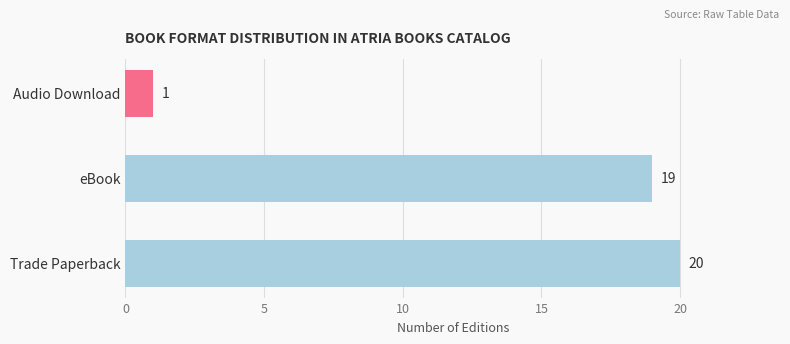

Are the bars horizontal?

Yes